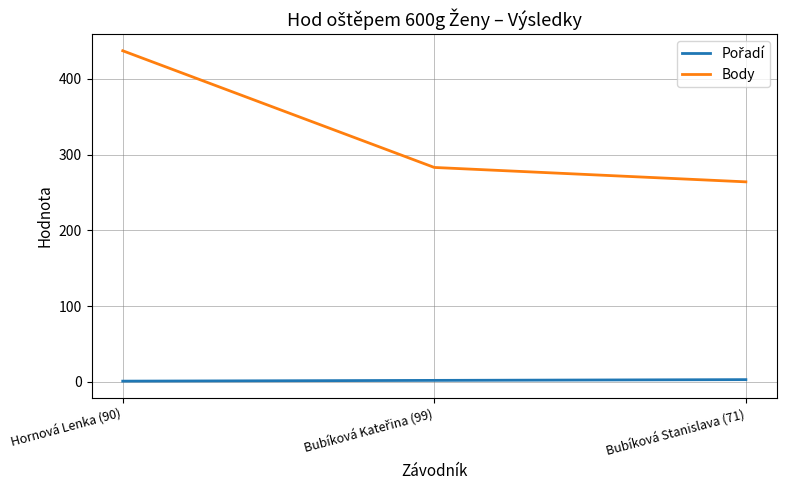

Is it true that Body equals 264 at Bubíková Stanislava (71)?

True